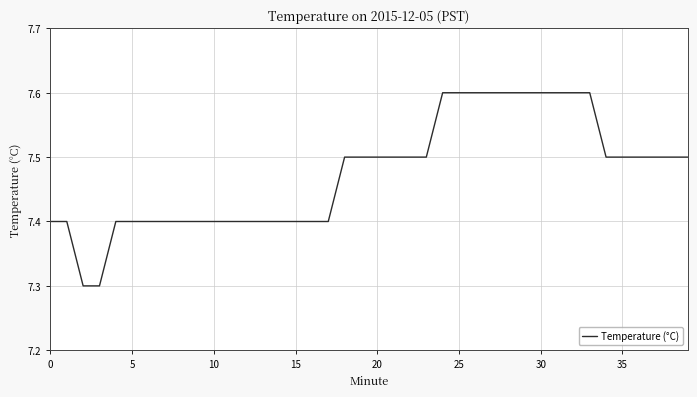

Count the values in the range 7 to 8.

40